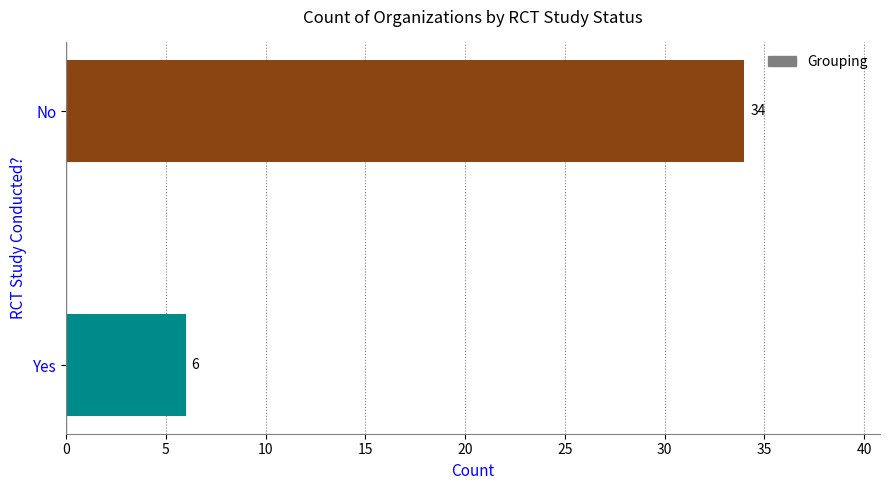

What is the difference between the maximum and minimum values?

28